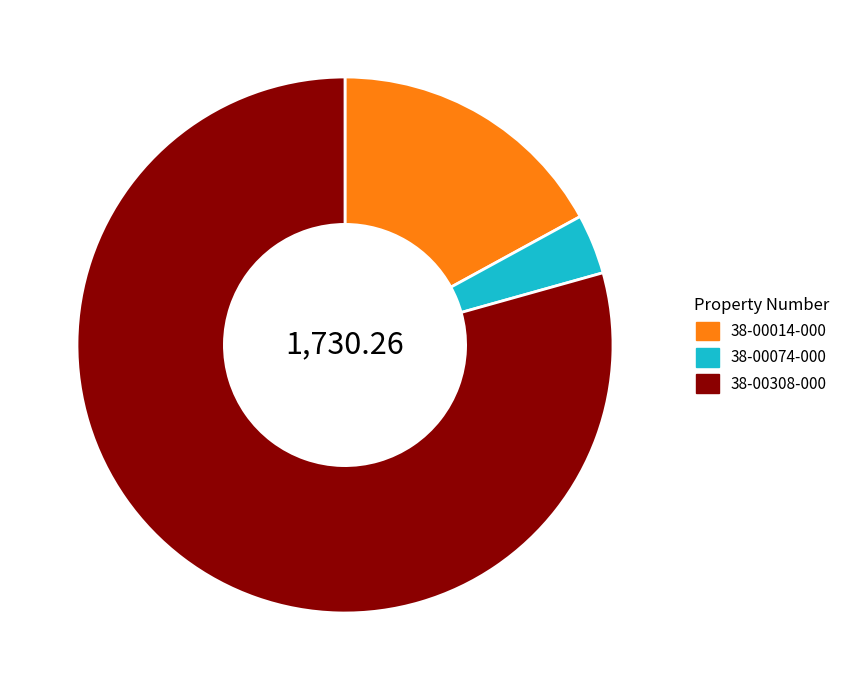

How many segments does this pie chart have?

3